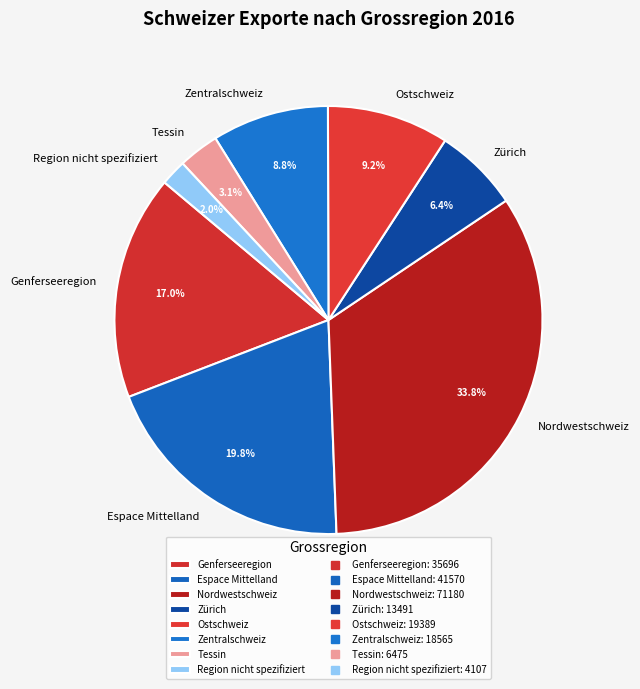

Combined, what portion of the pie is Nordwestschweiz and Ostschweiz?

43.0%